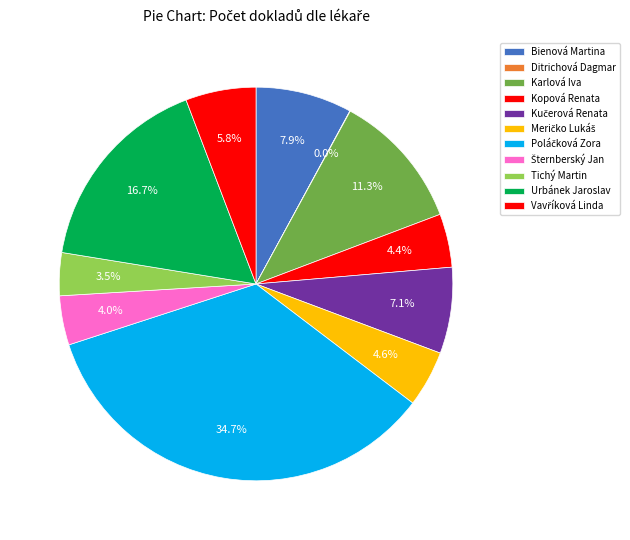

To the nearest percent, what is the difference between the Bienová Martina and Karlová Iva slice percentages?

3%